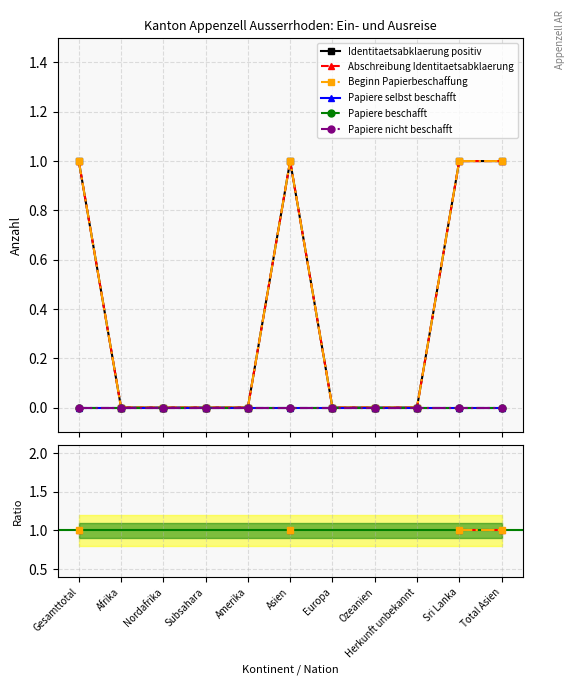

True or false: Identitaetsabklaerung positiv and Papiere beschafft cross at least once.

False